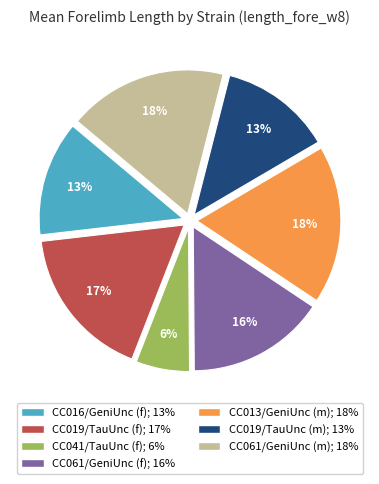

Combined, do CC061/GeniUnc (m) and CC041/TauUnc (f) account for over 50%?

No